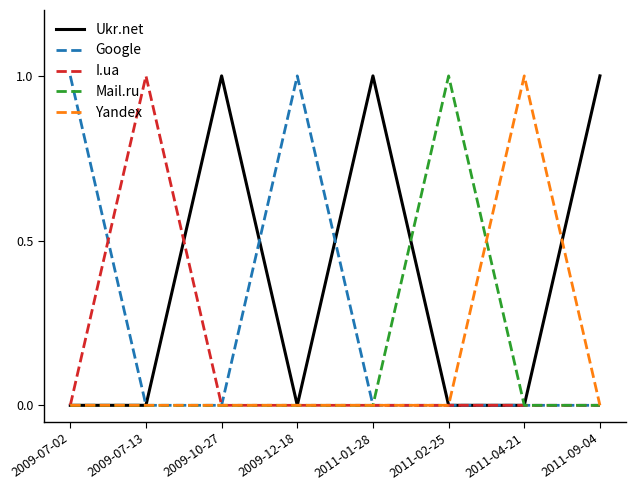

The value of Ukr.net at 2009-10-27 is 2. True or false?

False